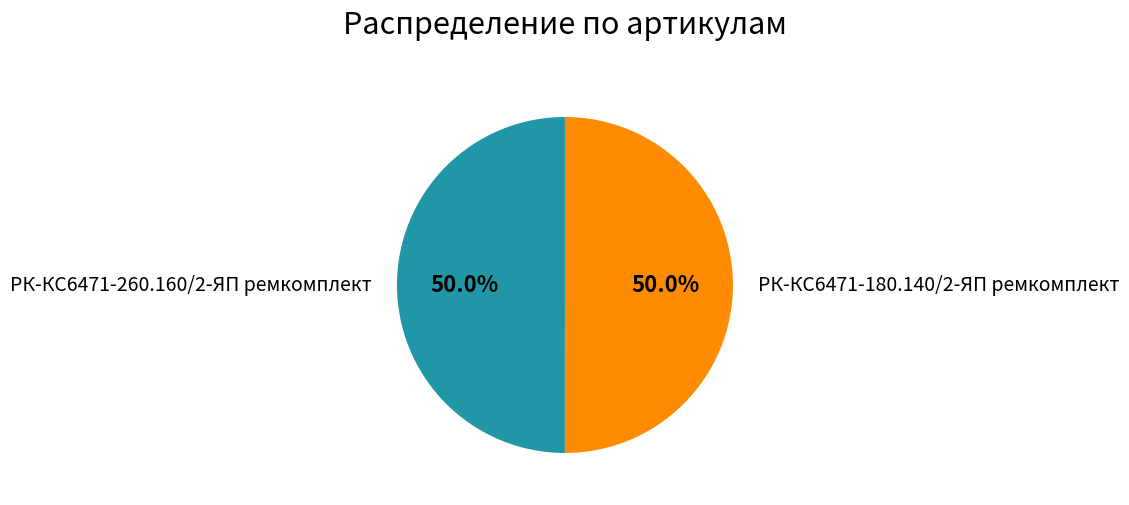

How many segments does this pie chart have?

2